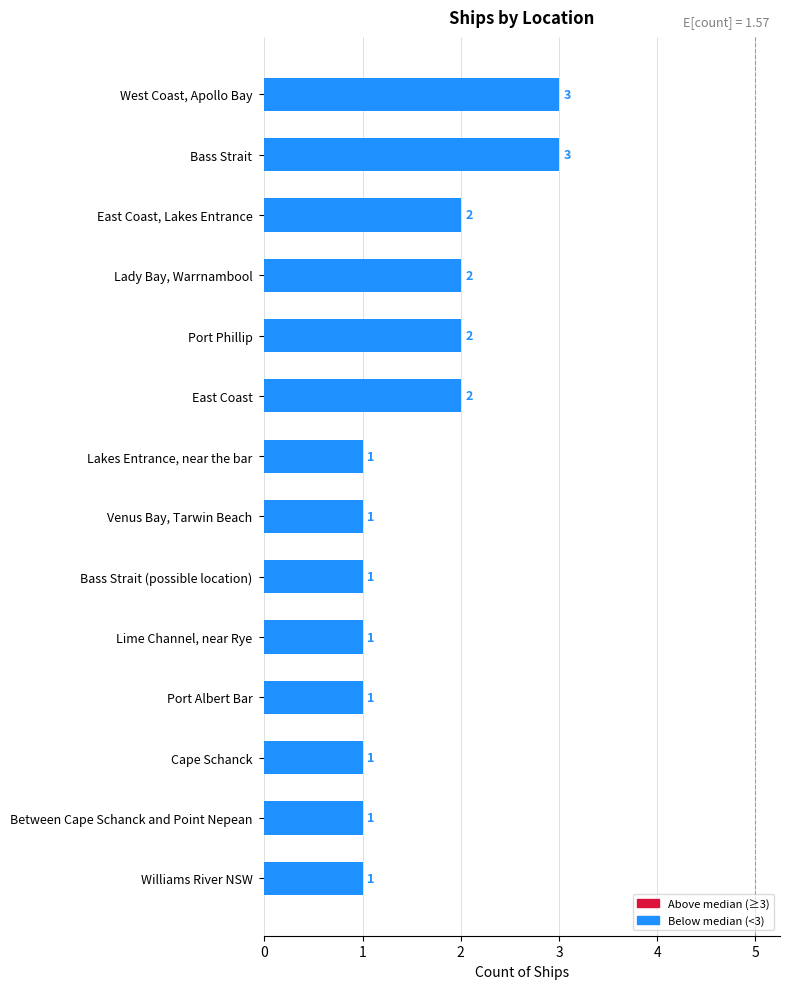

What is the ratio of the value at Port Albert Bar to the value at Lime Channel, near Rye?

1.0